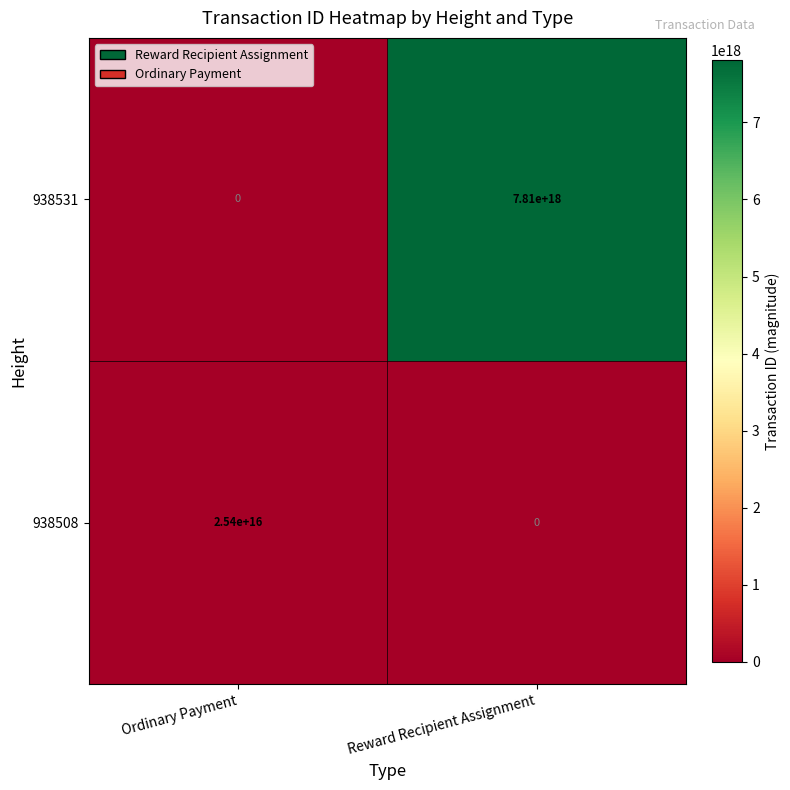

At which category is the sum across all series the highest?

Reward Recipient Assignment